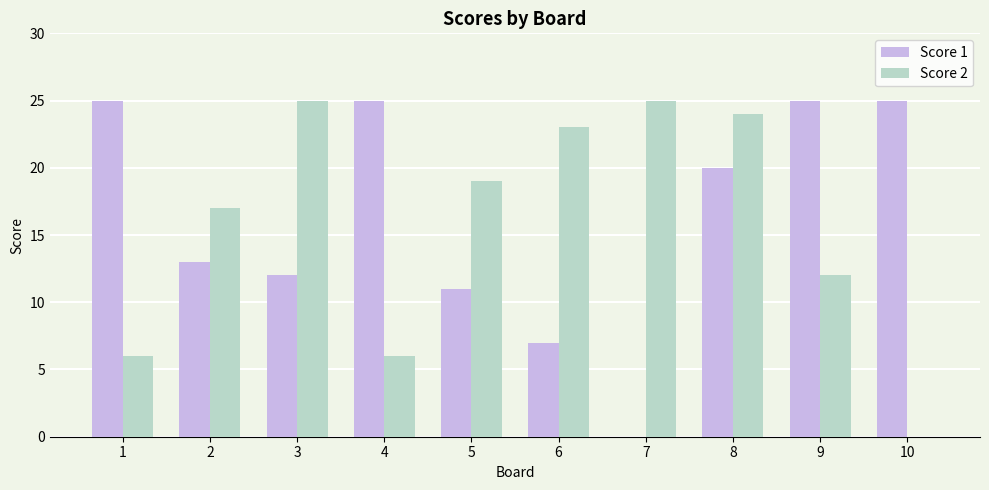

True or false: Score 2 has a value of 33 at 5.

False